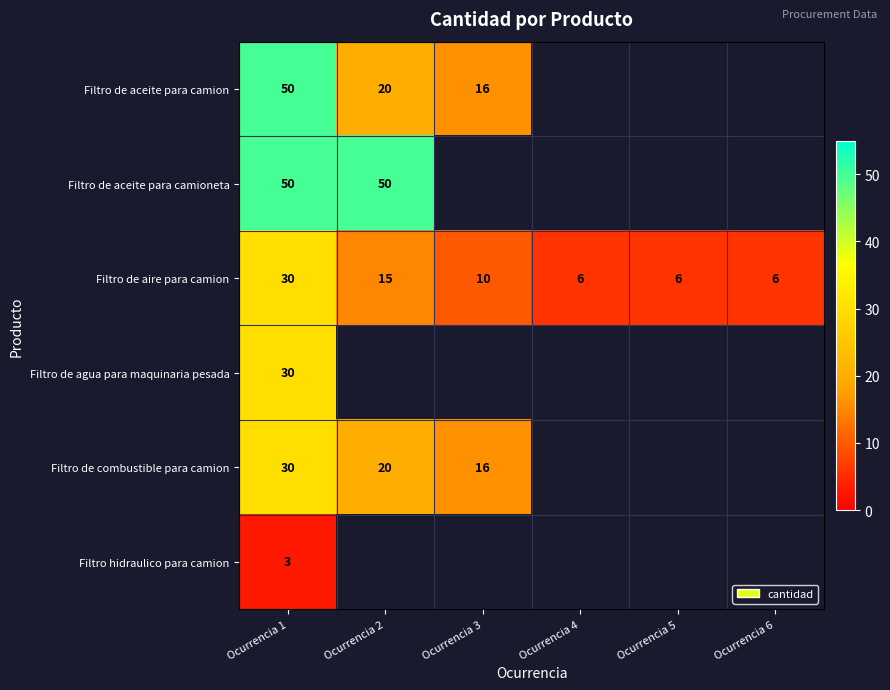

What is the greatest value displayed?

50.0